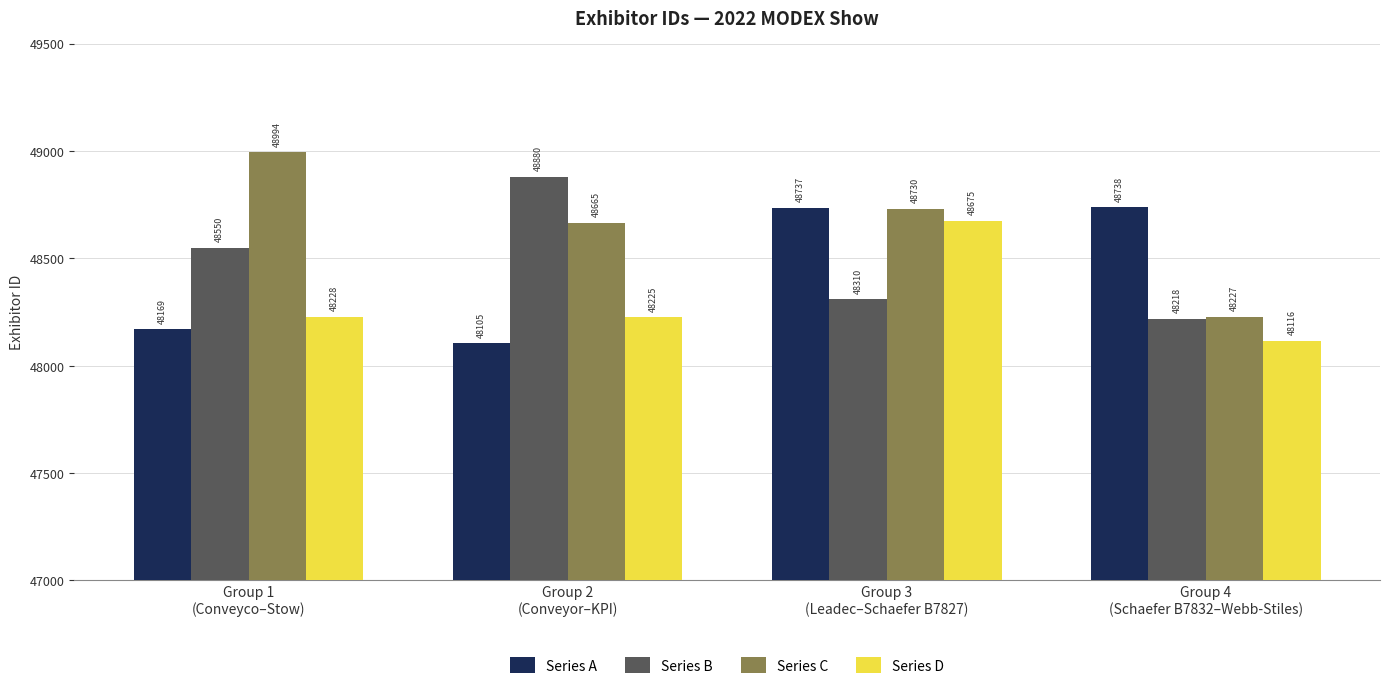

What is the sum of the Series B values at Group 3
(Leadec–Schaefer B7827) and Group 1
(Conveyco–Stow)?

96860